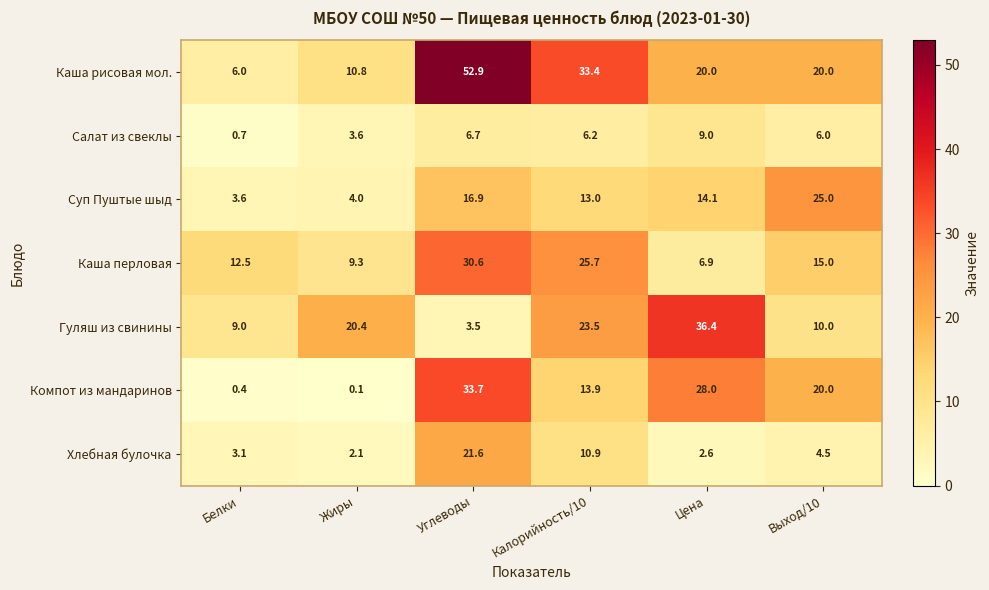

Rank the series at Цена from lowest to highest value.

Хлебная булочка, Каша перловая, Салат из свеклы, Суп Пуштые шыд, Каша рисовая мол., Компот из мандаринов, Гуляш из свинины